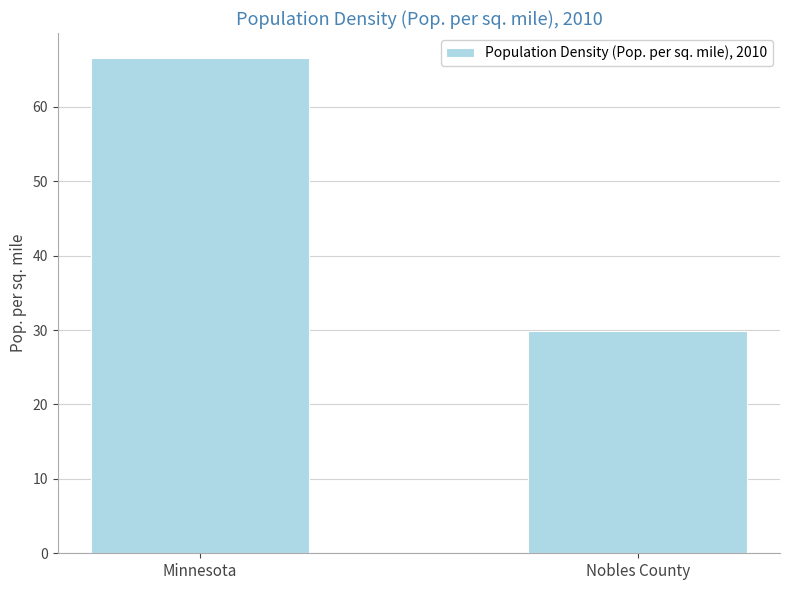

Are the bars horizontal?

No